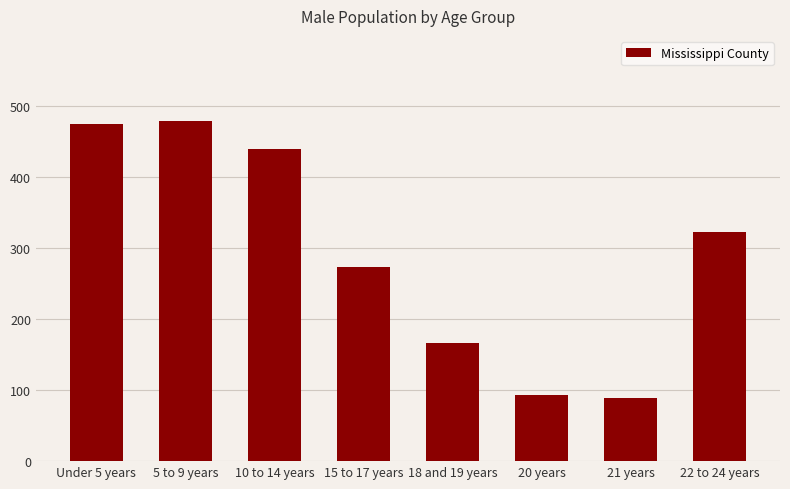

What is the label of the 1st bar from the right?

22 to 24 years